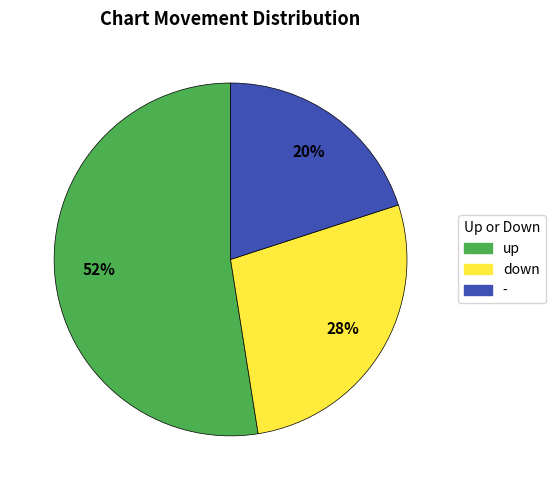

What percentage is the down slice, to the nearest percent?

27%